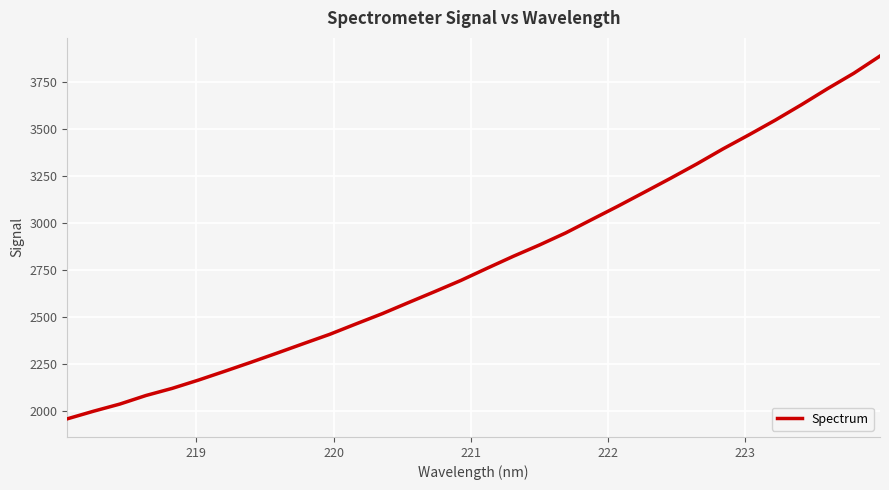

What is the difference between the maximum and minimum values?

1927.4